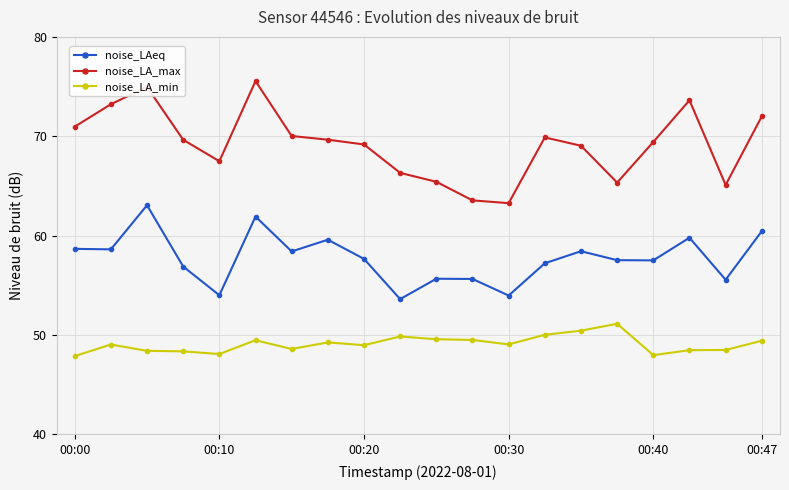

True or false: noise_LA_min and noise_LA_max cross at least once.

False